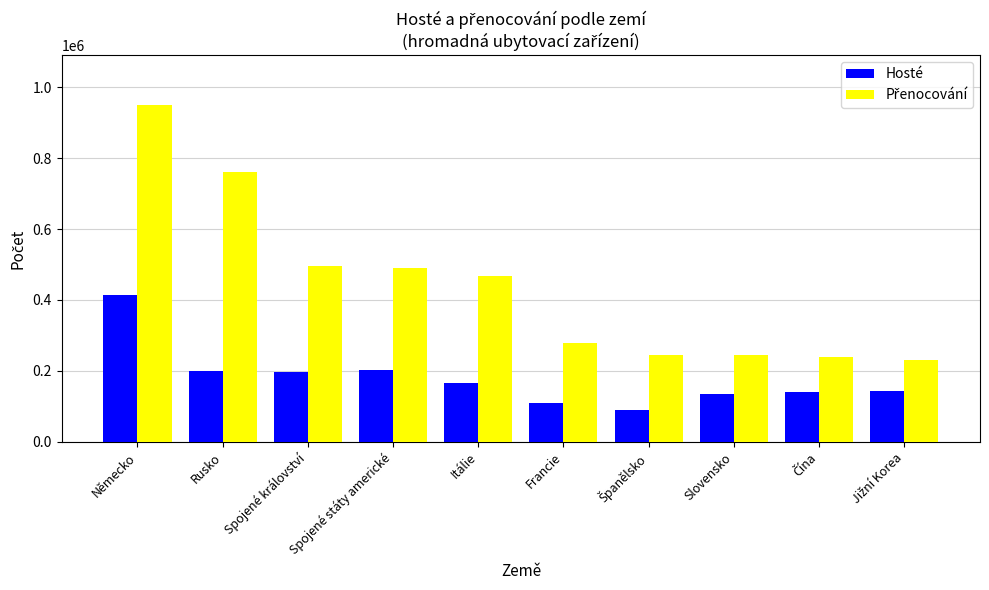

What is the difference between the highest and lowest values at Rusko?

561936